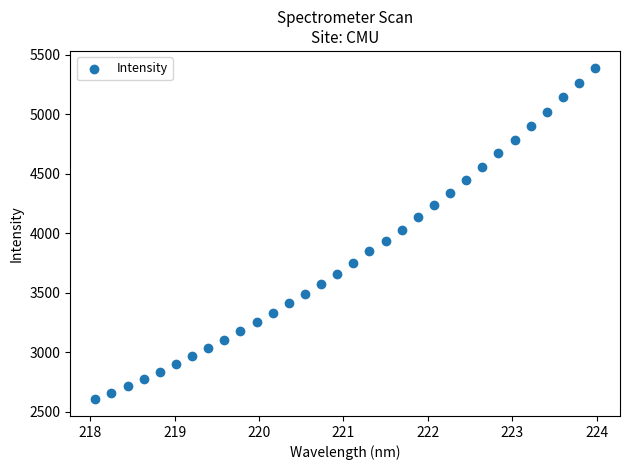

What is the range of Y values (max minus min)?

2789.1